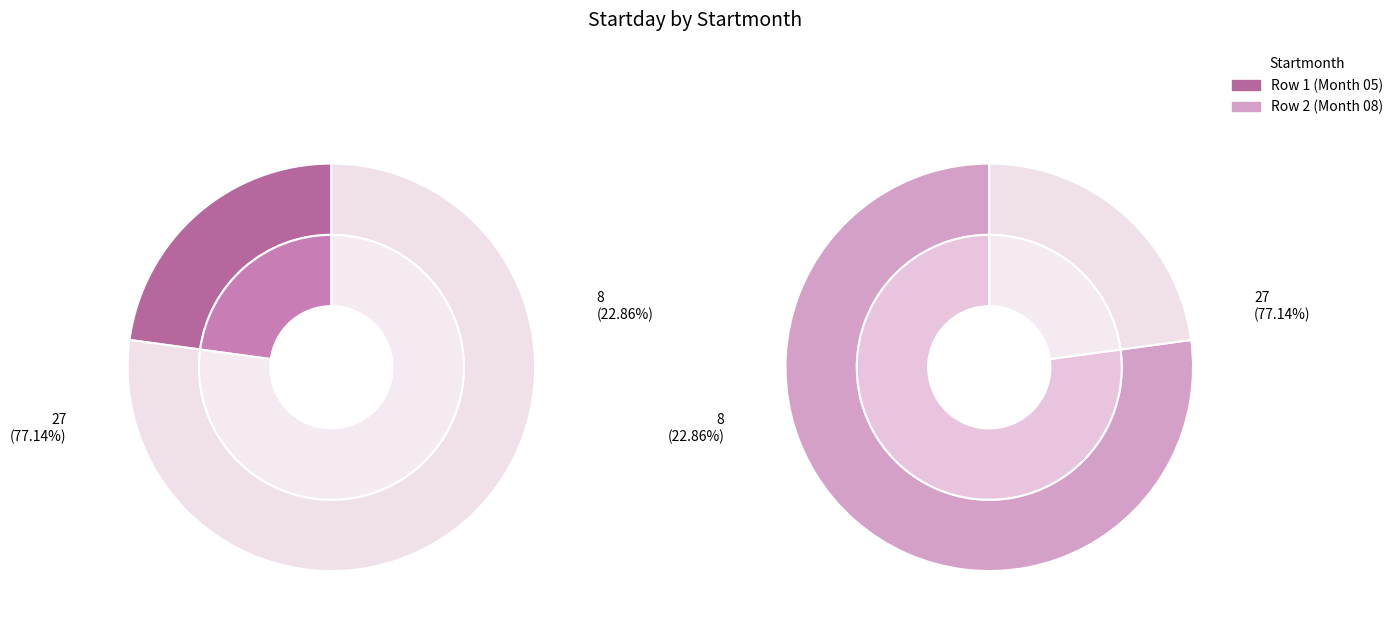

Does 08 represent more than half of the total?

Yes